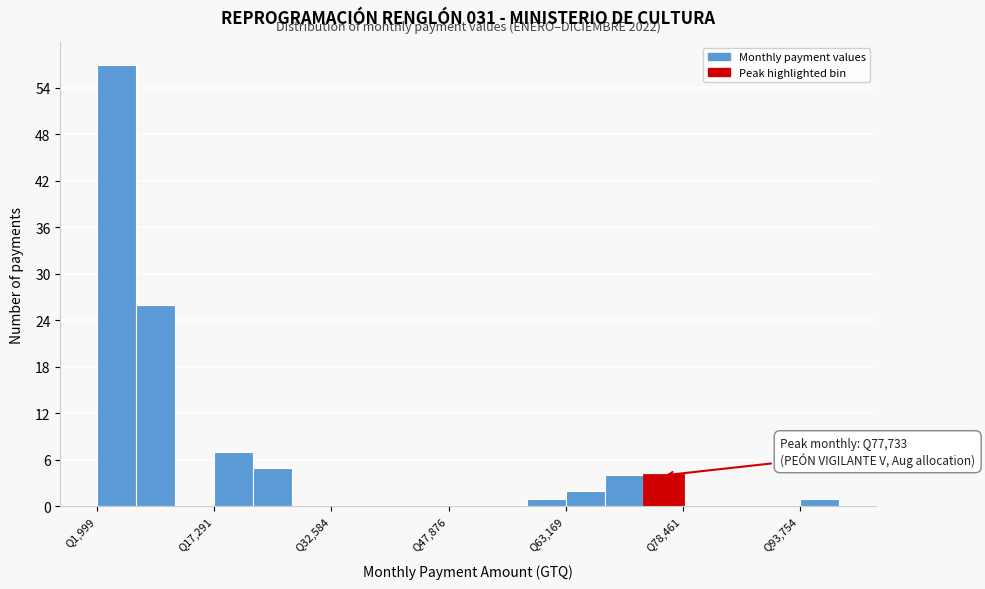

Around what value on the x-axis is the tallest bar? Give the approximate position of its centre, as read against the axis.

4000